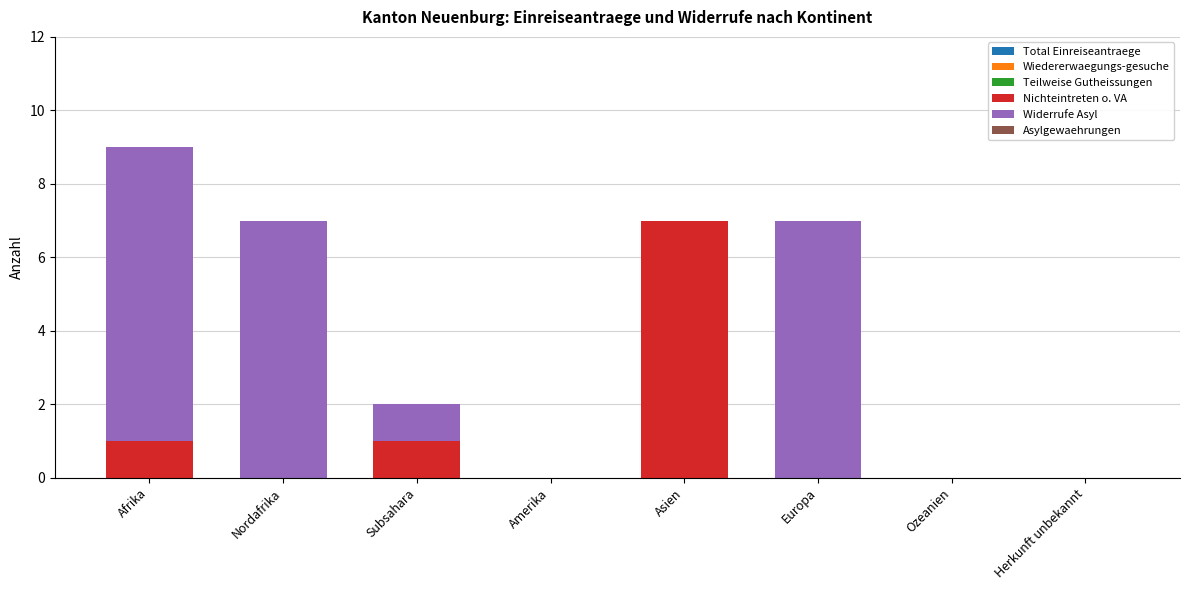

Reading left to right, list the values for the Nichteintreten o. VA series.

Afrika=1	Nordafrika=0	Subsahara=1	Amerika=0	Asien=7	Europa=0	Ozeanien=0	Herkunft unbekannt=0